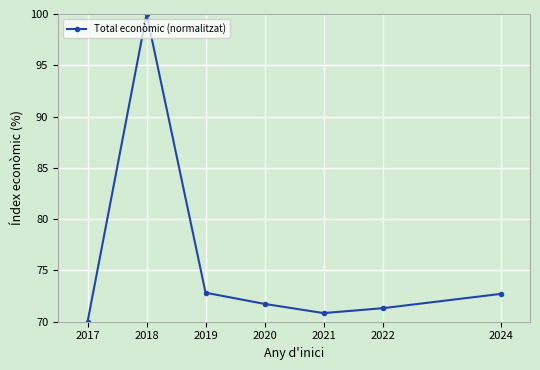

Count the number of categories in the chart.

7